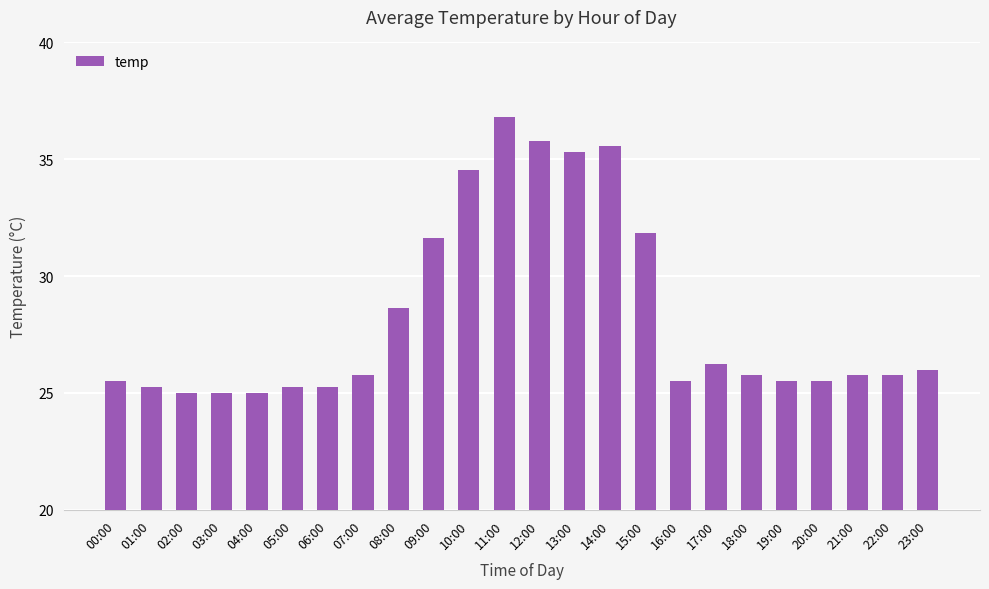

True or false: the data shows 25.0 at 03:00.

True